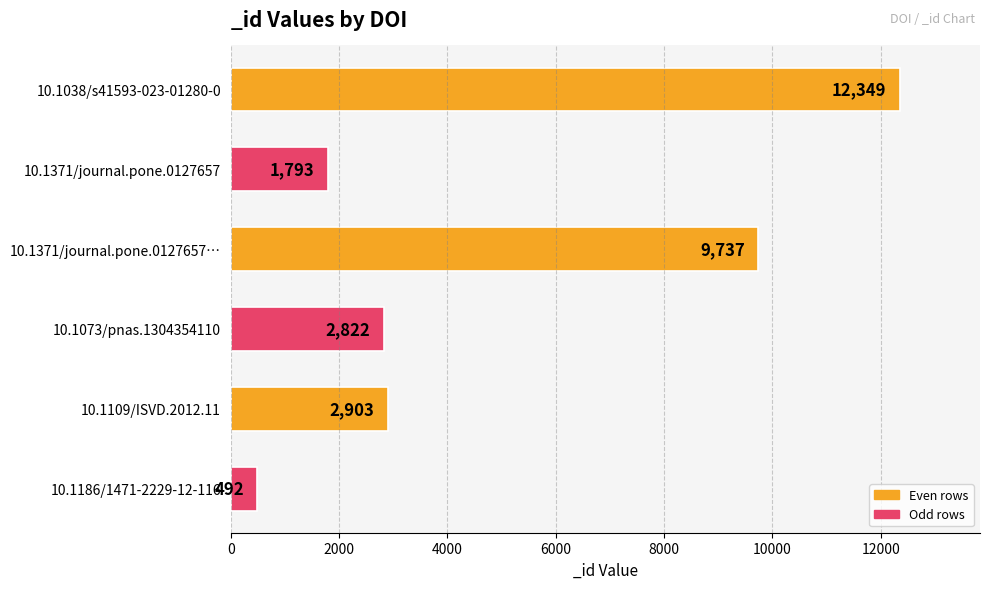

Reading bottom to top, what are all the values shown in this chart?

492	2903	2822	9737	1793	12349